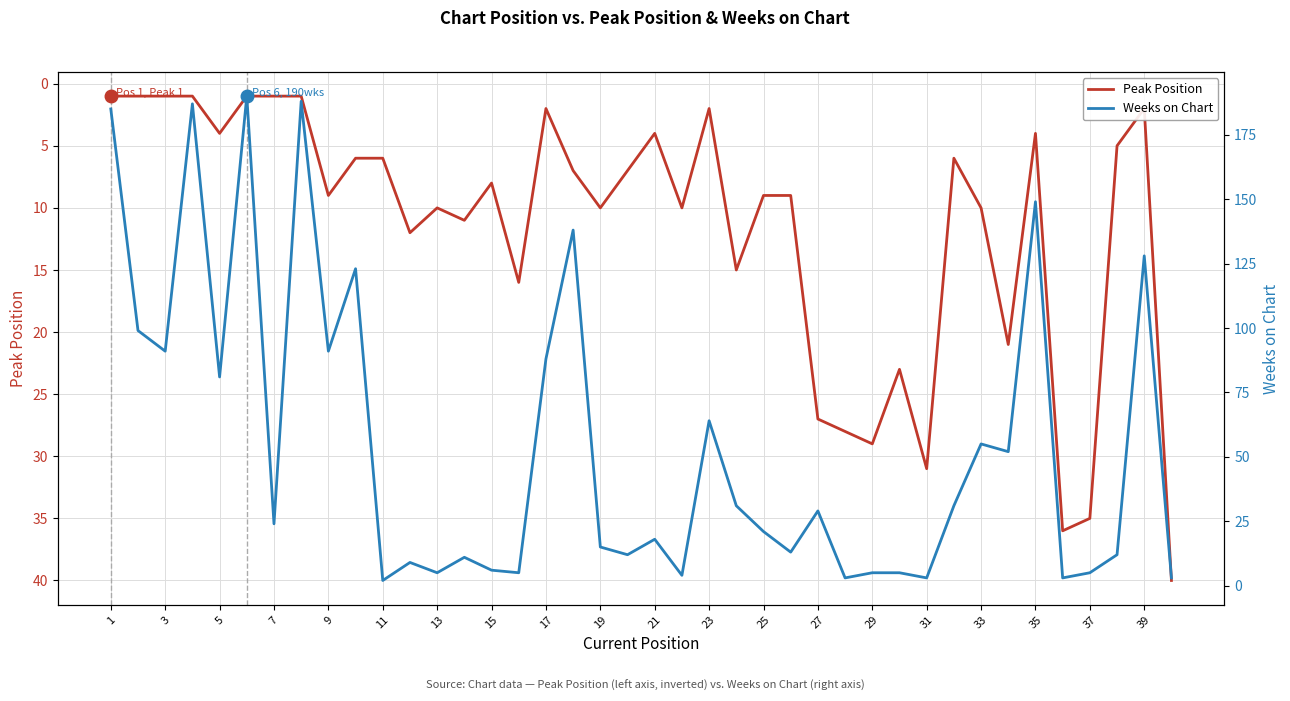

What is the maximum value for Peak Position?

40